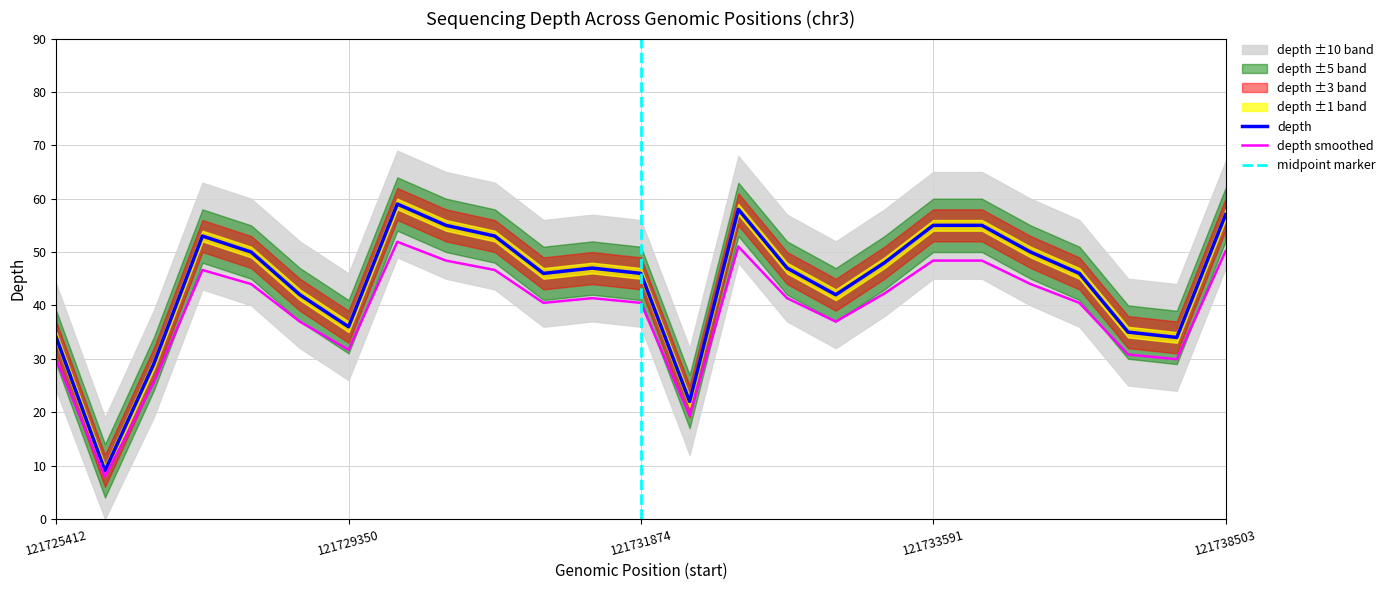

How many values in the depth_upper series are below 41?

12